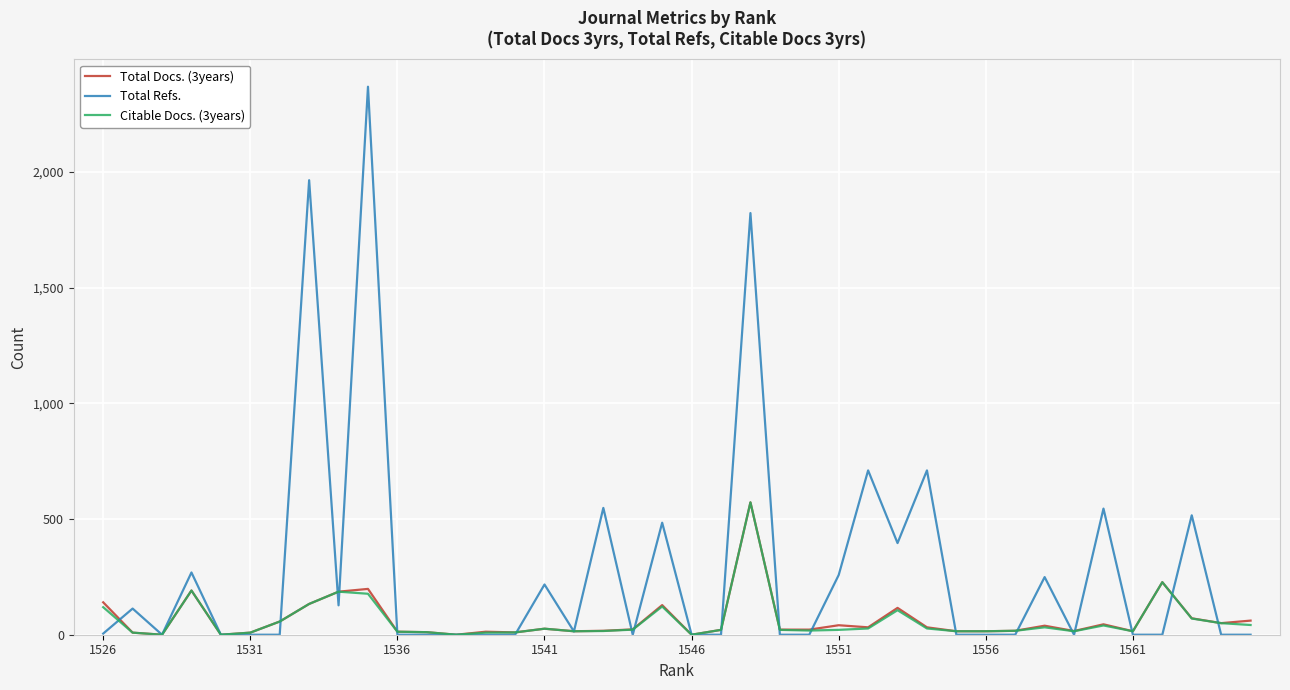

Which series has the largest range (max minus min)?

Total Refs.